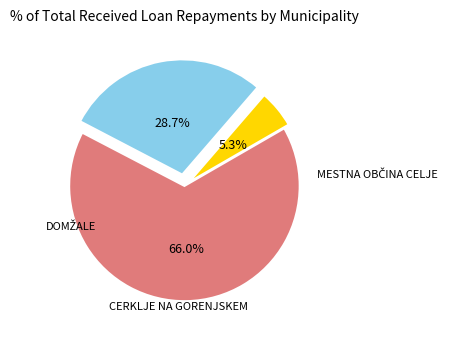

How many segments does this pie chart have?

3